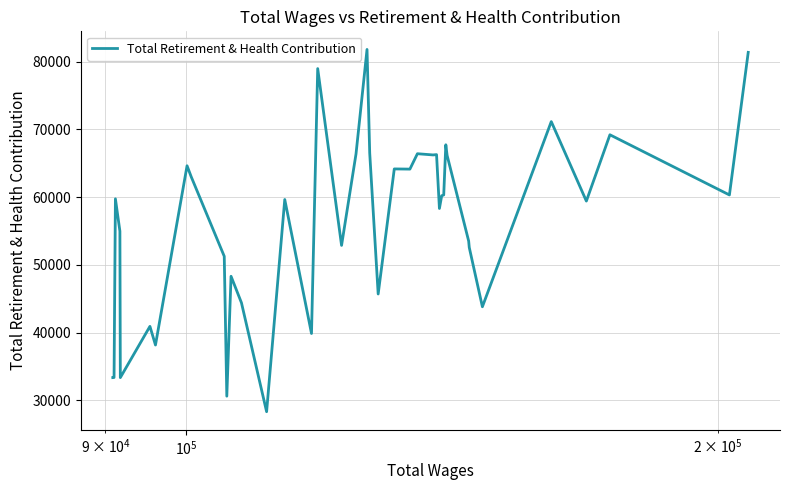

What is the smallest value displayed?

28307